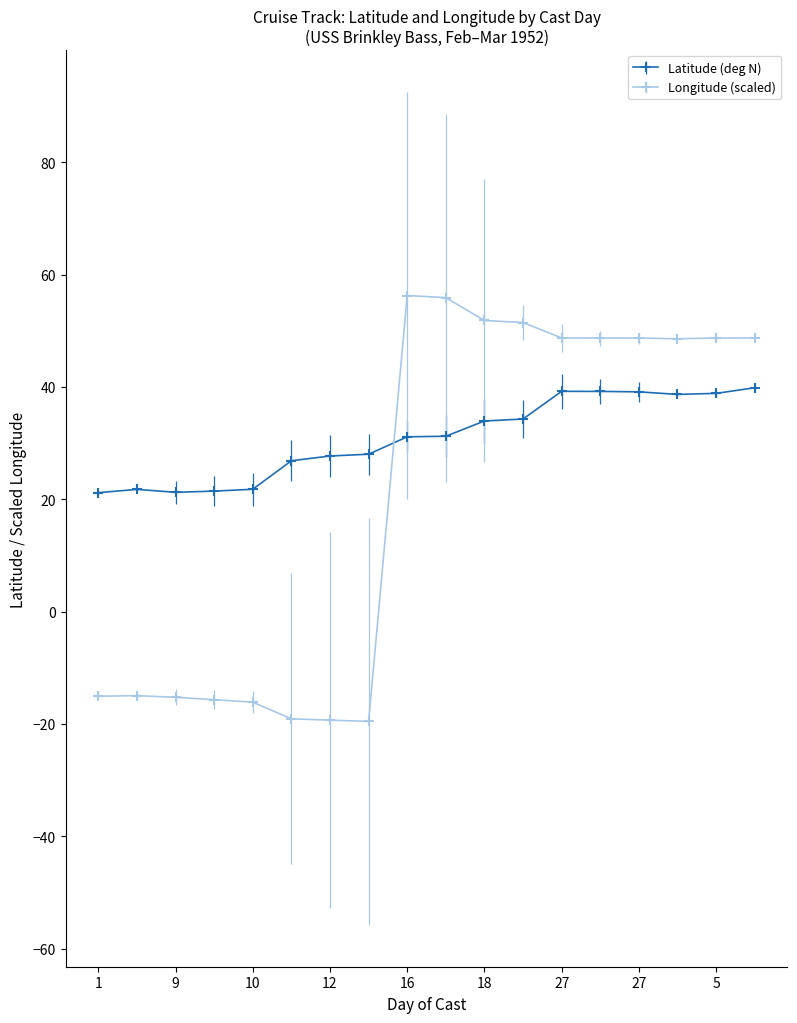

True or false: Longitude (scaled) has more than 0 points higher than both neighbors.

True